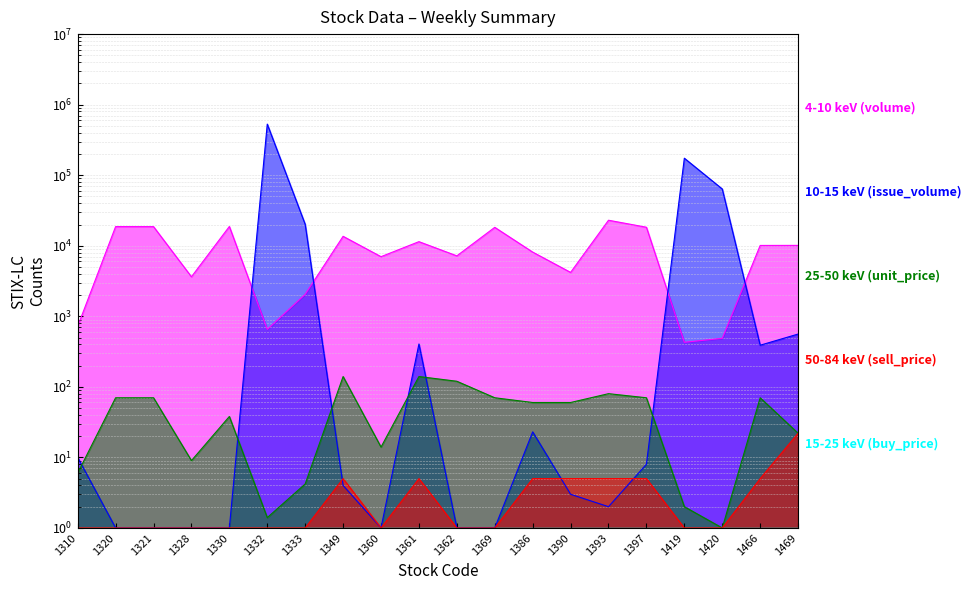

The 25-50 keV (unit_price) series shows 70.0 at 1466. True or false?

True